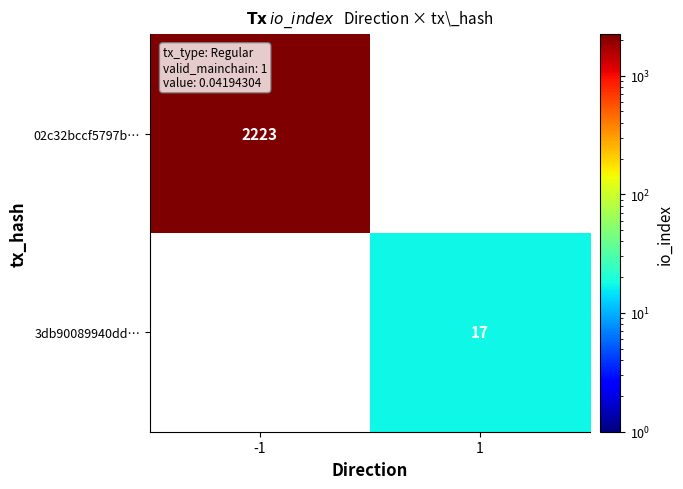

What is the greatest value displayed?

2223.0